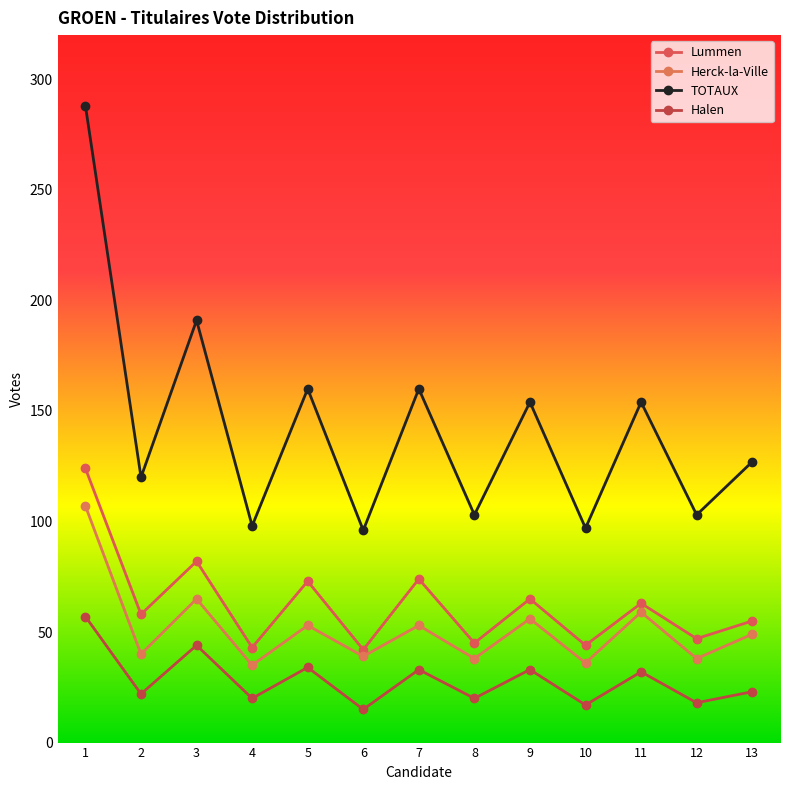

True or false: Halen and Lummen cross at least once.

False